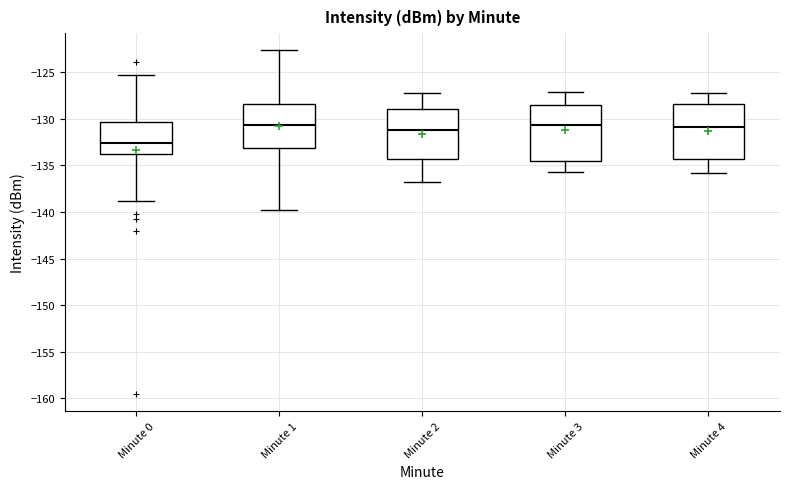

Which box has the lowest median line?

Minute 0